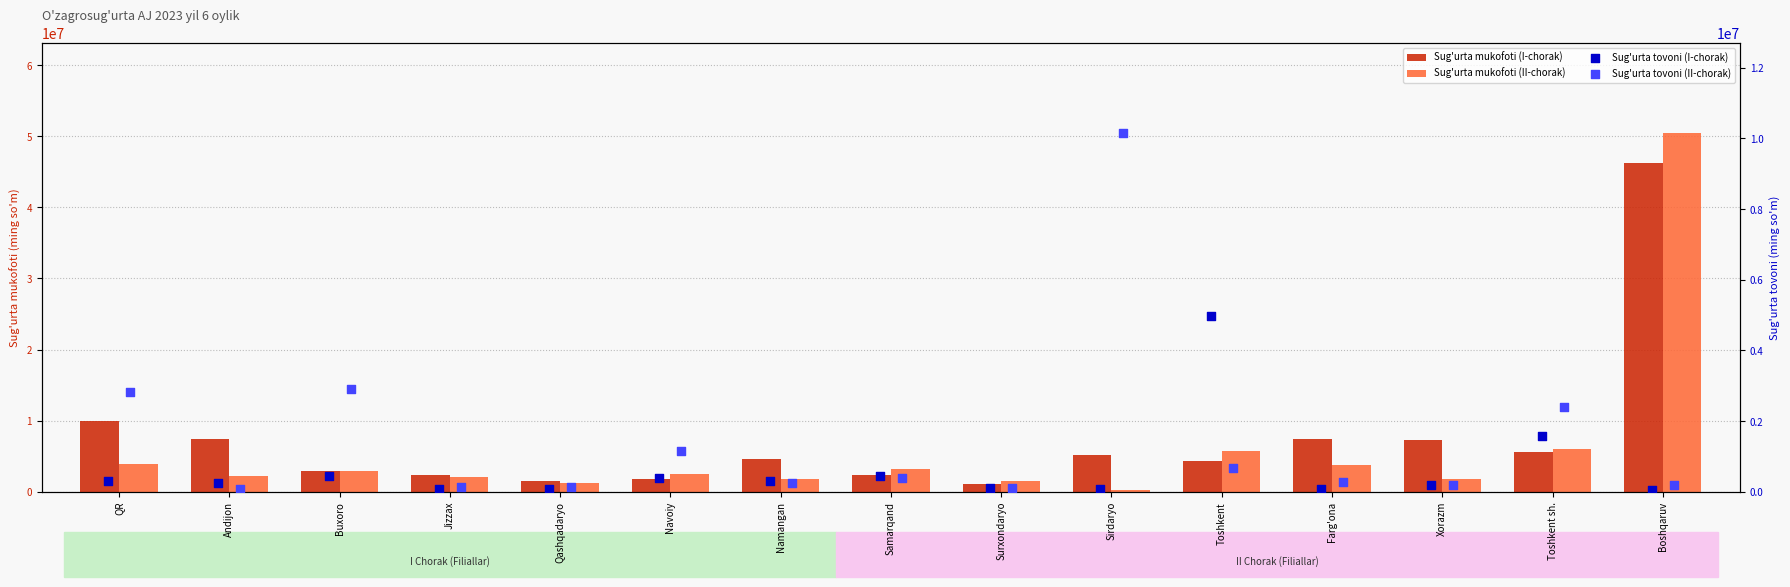

At which category is the sum across all series the highest?

Boshqaruv